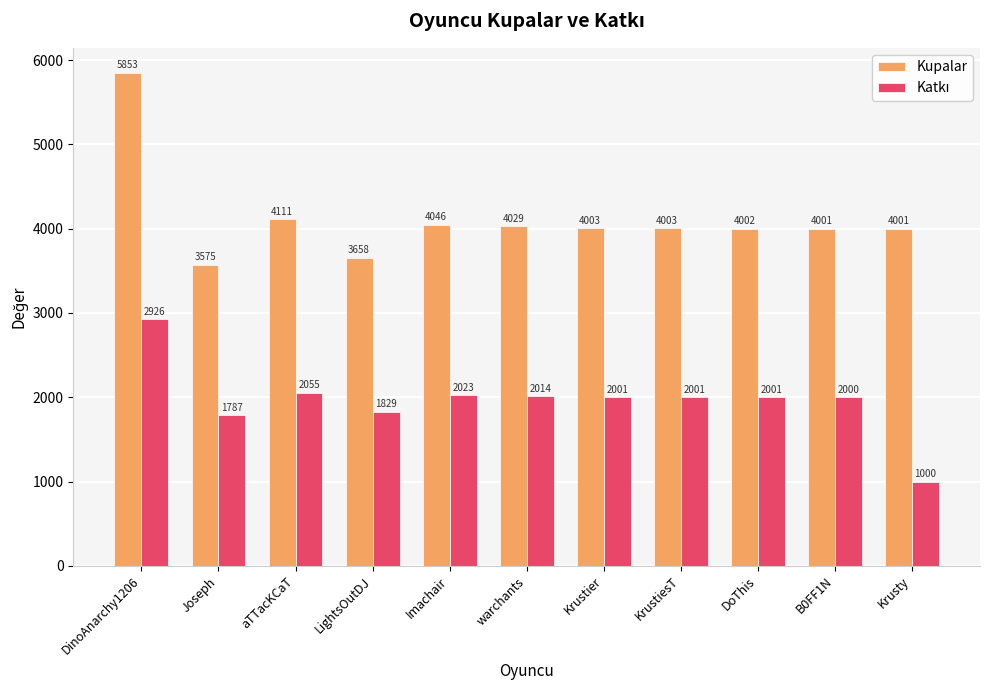

How many bars are there in each group?

2